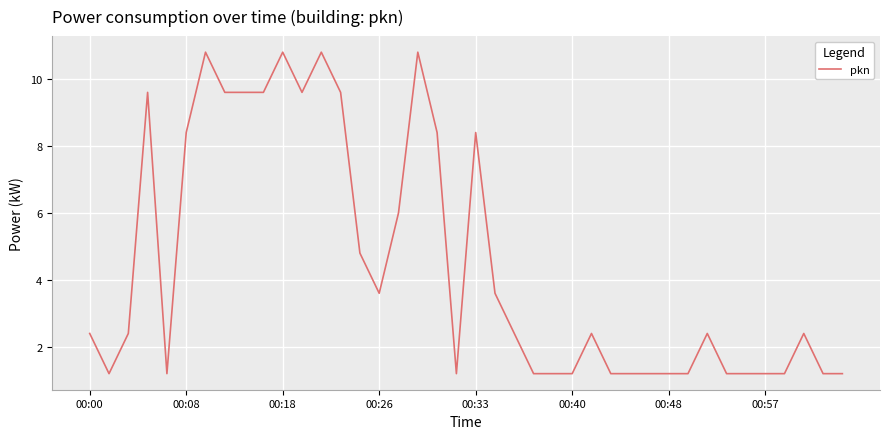

What is the difference between the maximum and minimum values?

9.6